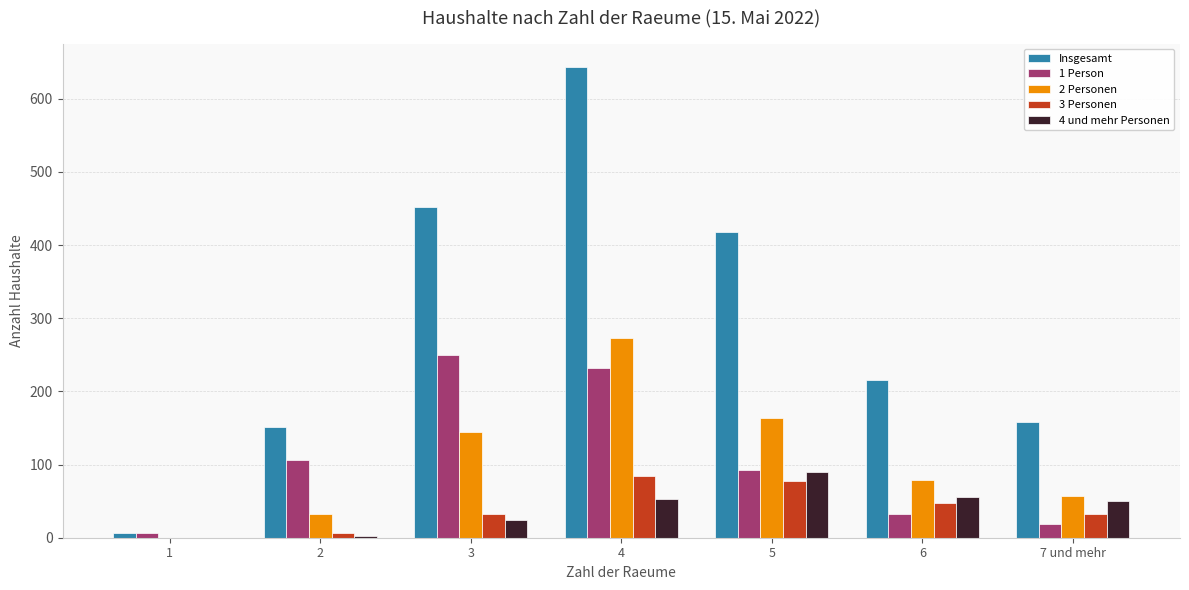

What is the average value of the Insgesamt series?

292